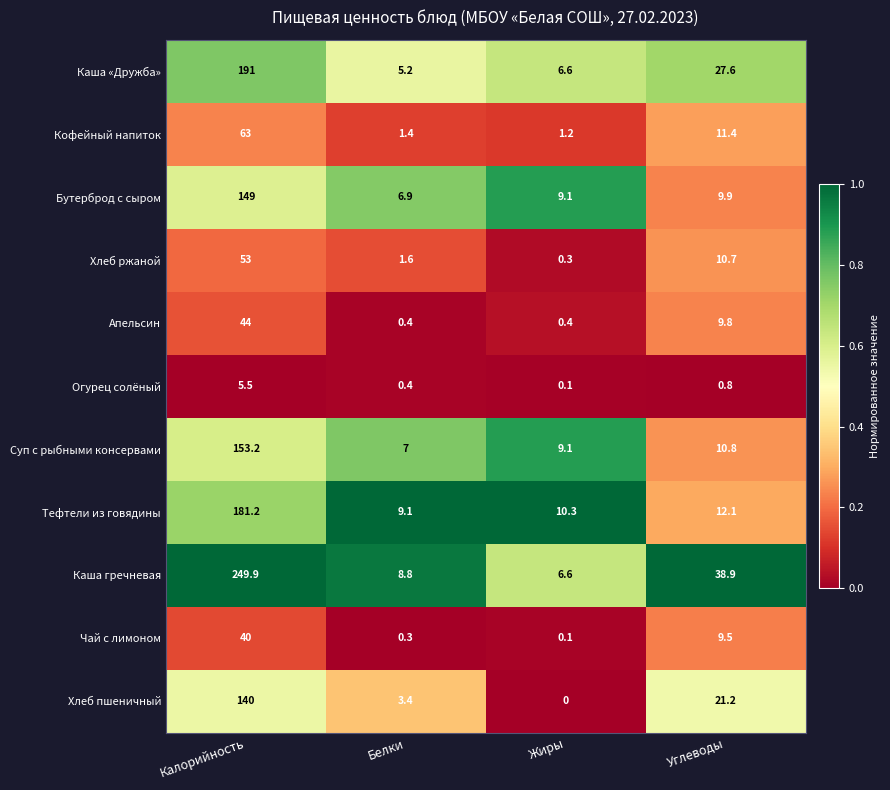

Which series has the largest total across all categories?

Каша гречневая